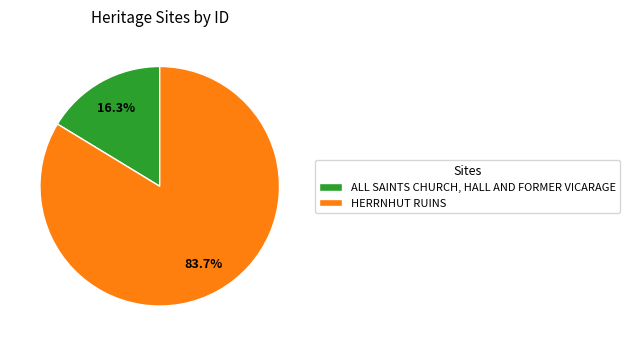

Is it true that ALL SAINTS CHURCH, HALL AND FORMER VICARAGE is 16% of the pie?

True